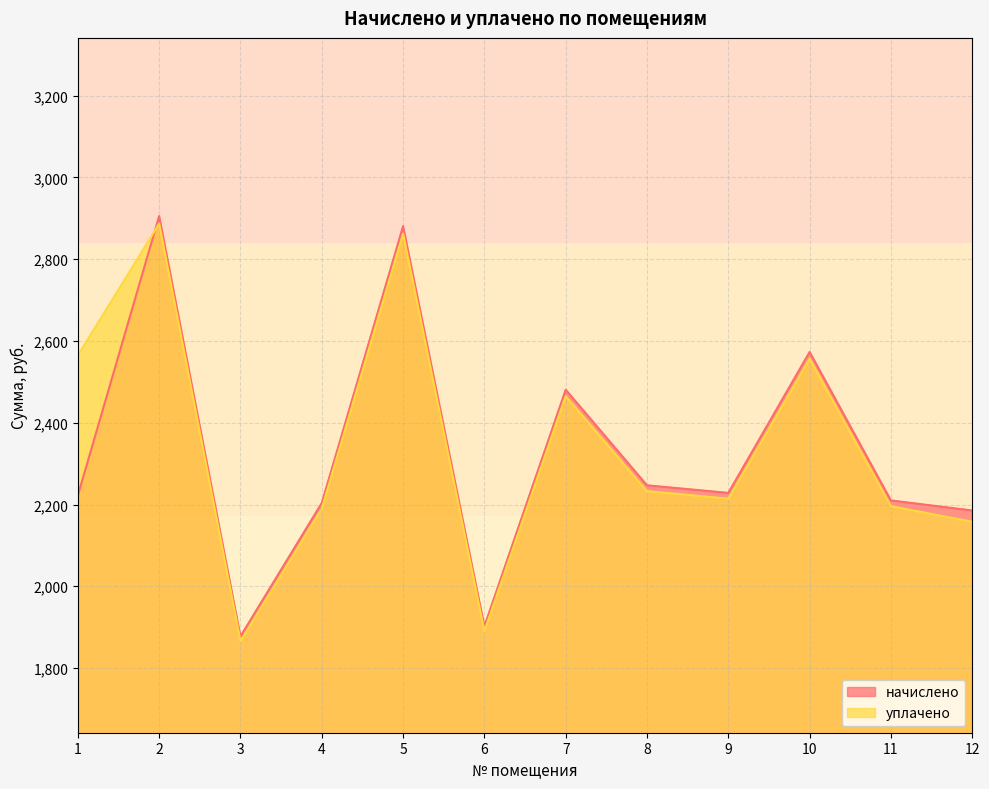

How many times do начислено and уплачено cross each other?

1